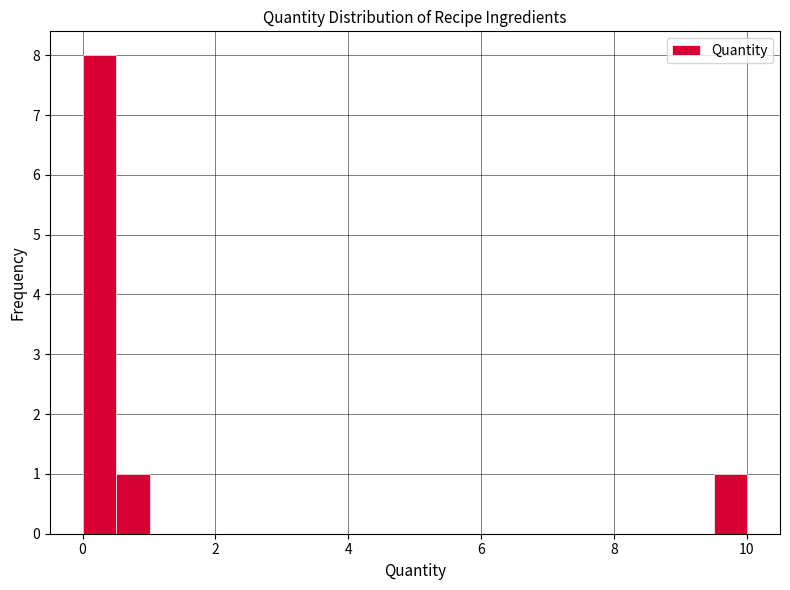

Read against the x-axis, roughly where is the centre of the tallest bar?

0.2